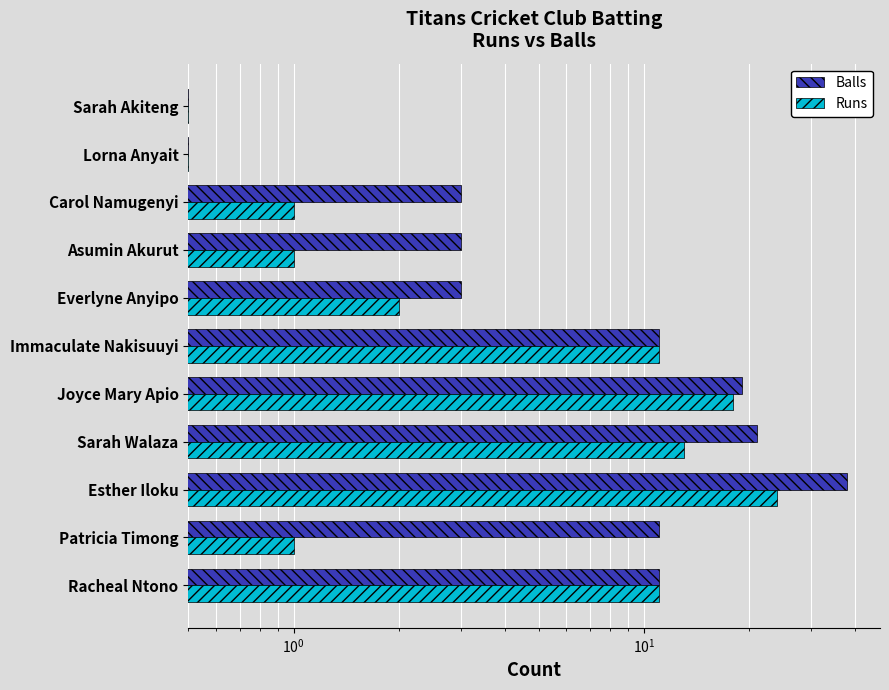

Which series has the largest total across all categories?

Balls